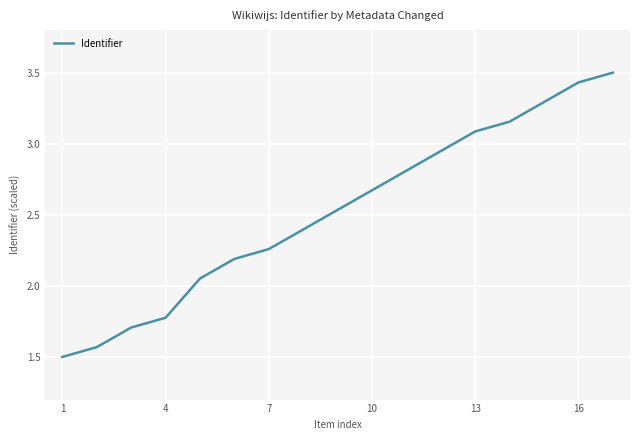

What is the greatest value displayed?

3.5